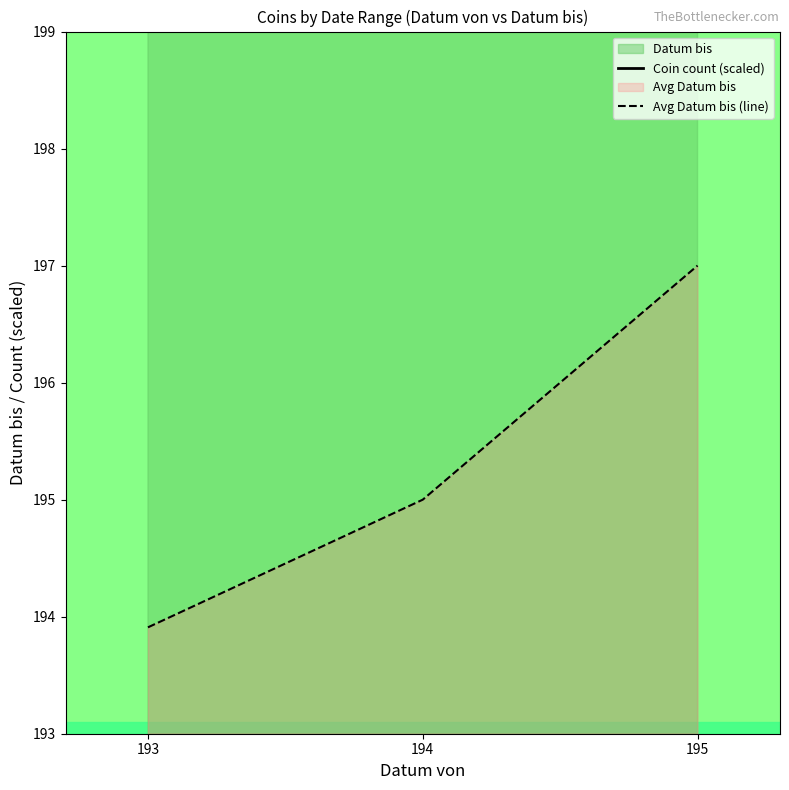

Rank the categories by Avg Datum bis (line) value from highest to lowest.

195, 194, 193